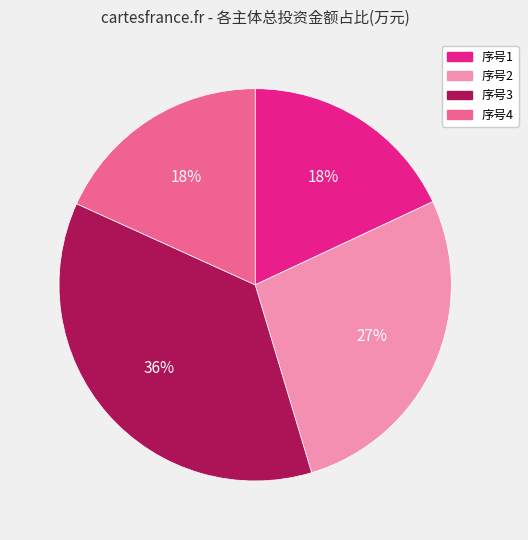

Which has a higher value, 序号3 or 序号2?

序号3